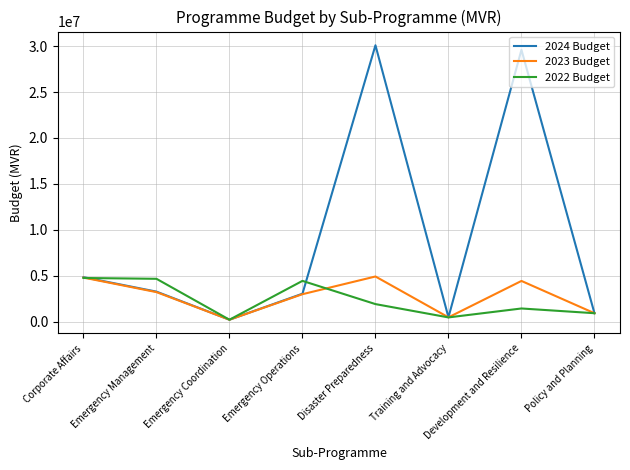

At which category does the chart reach its peak across all series?

Disaster Preparedness